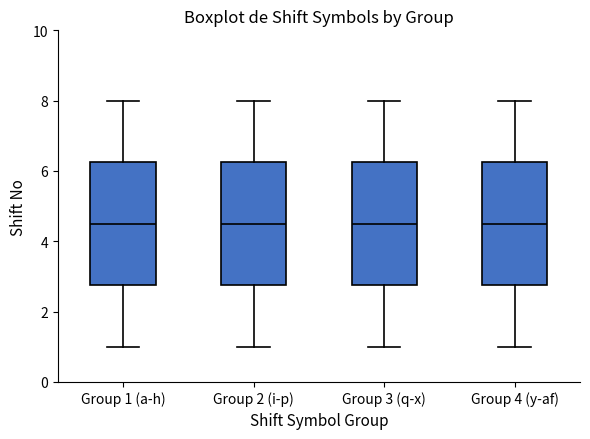

Where does the lower whisker of the box for Group 3 (q-x) end on the y-axis? The values are not printed on the chart, so give them approximately, as read against the axis.

1.0